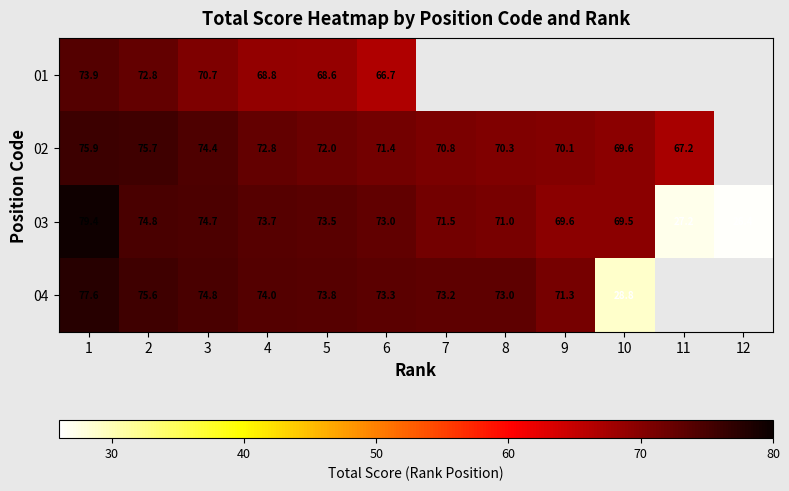

Is the value of 04 at 4 greater than the value of 03 at 8?

Yes